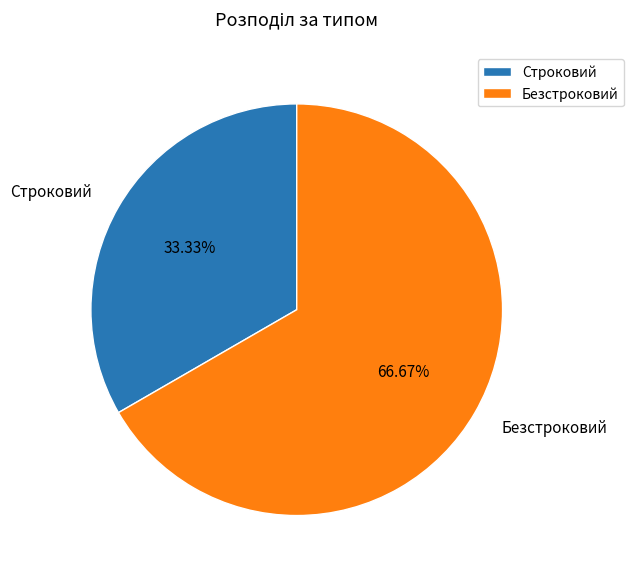

Approximately how many times larger is the value at Строковий compared to Безстроковий?

0.5